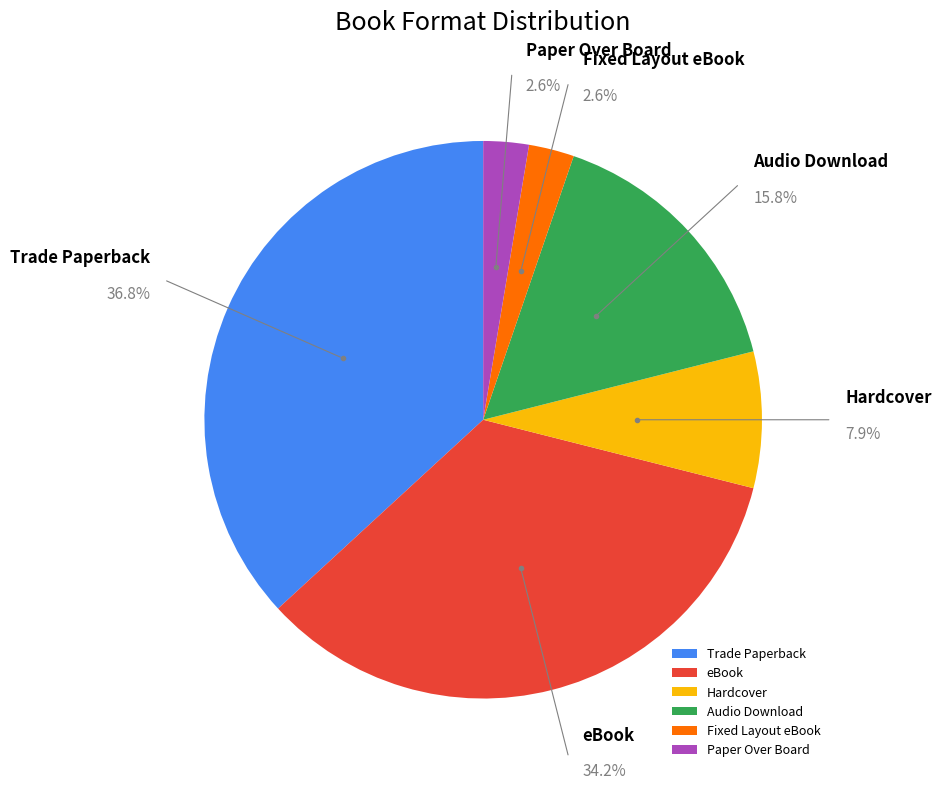

Which slice is the largest?

Trade Paperback